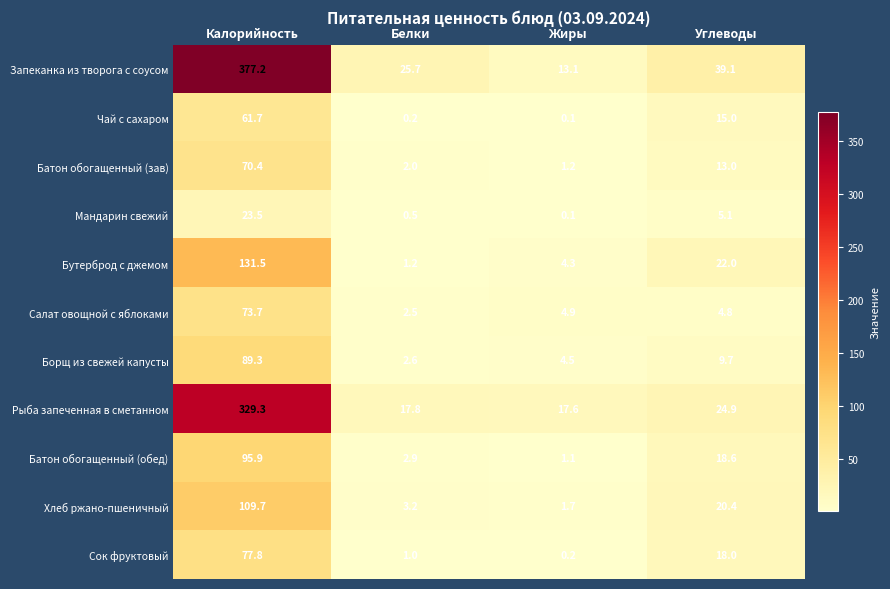

Is it true that Бутерброд с джемом equals 131.5 at Калорийность?

True